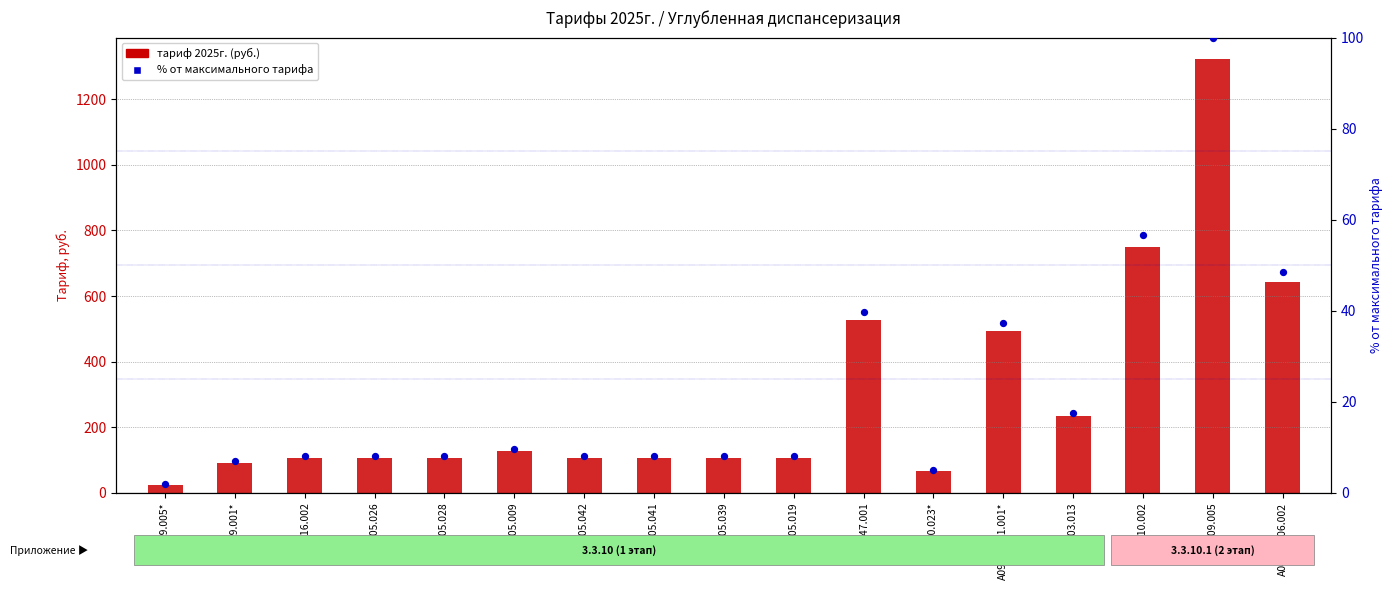

What is the total value across all series at A06.09.005?

1421.9